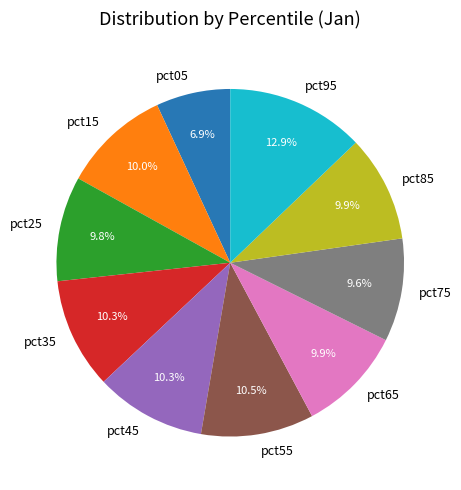

Between pct95 and pct75, which is larger?

pct95